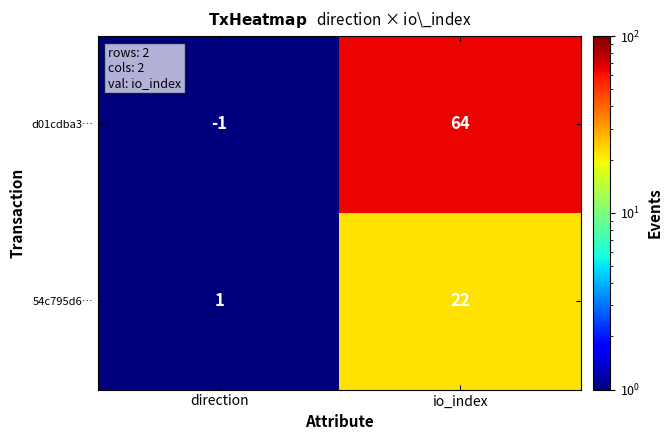

How many values in the 54c795d6… series are below 22?

1